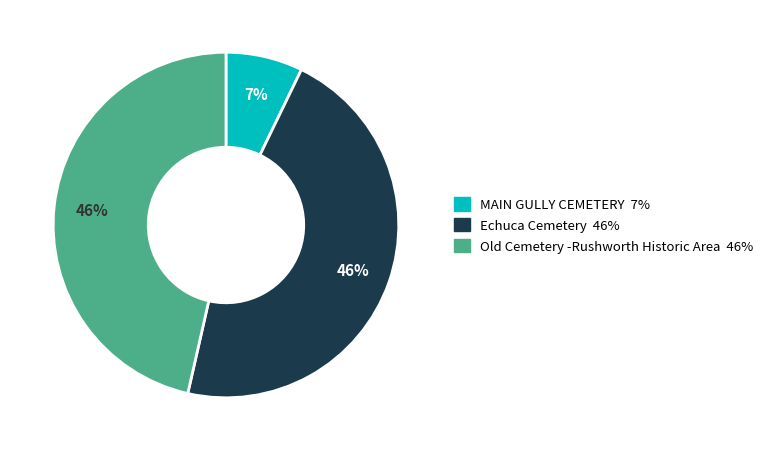

What percentage is the MAIN GULLY CEMETERY slice, to the nearest percent?

7%